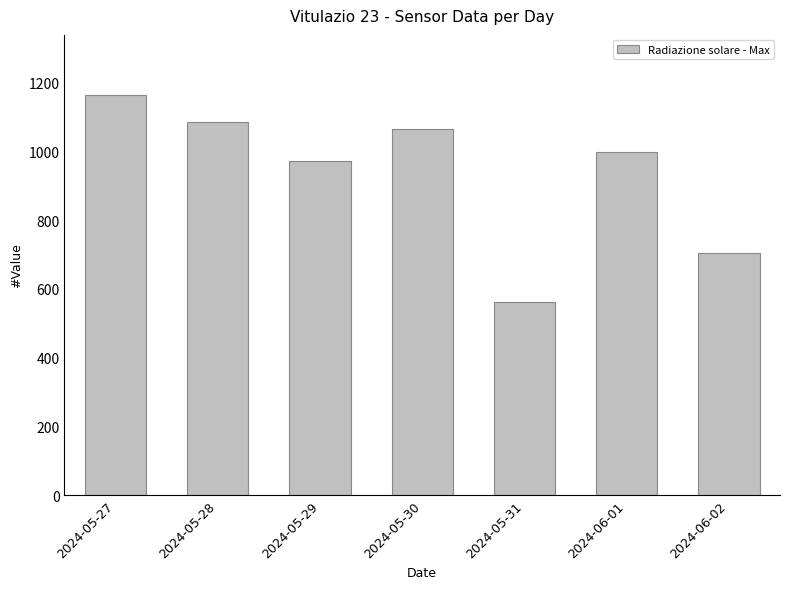

List the labels in order of value, smallest first.

2024-05-31, 2024-06-02, 2024-05-29, 2024-06-01, 2024-05-30, 2024-05-28, 2024-05-27